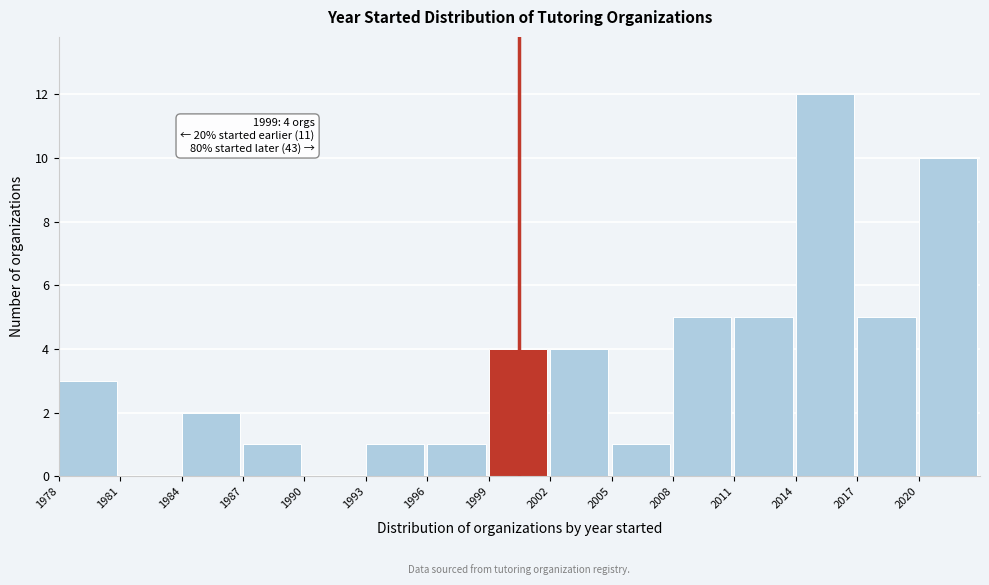

Over which range of the x-axis is the bar tallest?

2014 to 2017